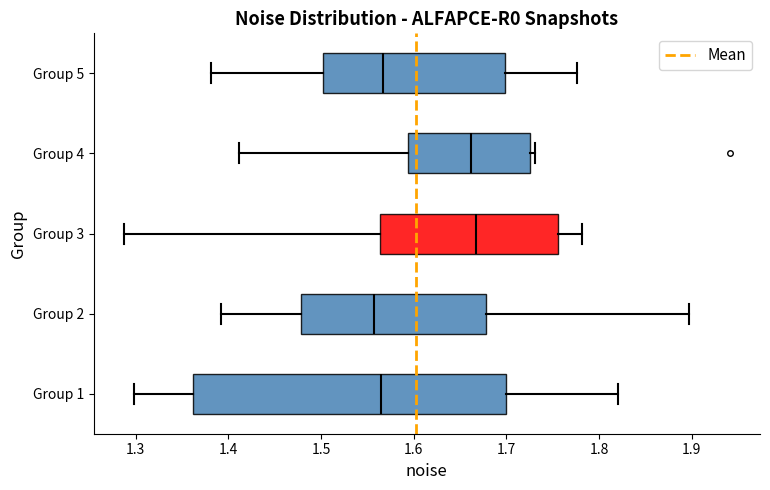

Reading bottom to top, read every box against the x-axis: the position of its median line, the range the box covers, and the ends of its whiskers. The values are not printed on the chart, so give them approximately, as read against the axis.

Group 1: median 1.56, box 1.36 to 1.70, whiskers 1.30 to 1.82
Group 2: median 1.56, box 1.48 to 1.68, whiskers 1.39 to 1.90
Group 3: median 1.67, box 1.56 to 1.76, whiskers 1.29 to 1.78
Group 4: median 1.66, box 1.59 to 1.73, whiskers 1.41 to 1.73 (just right of the box's right edge)
Group 5: median 1.57, box 1.50 to 1.70, whiskers 1.38 to 1.78